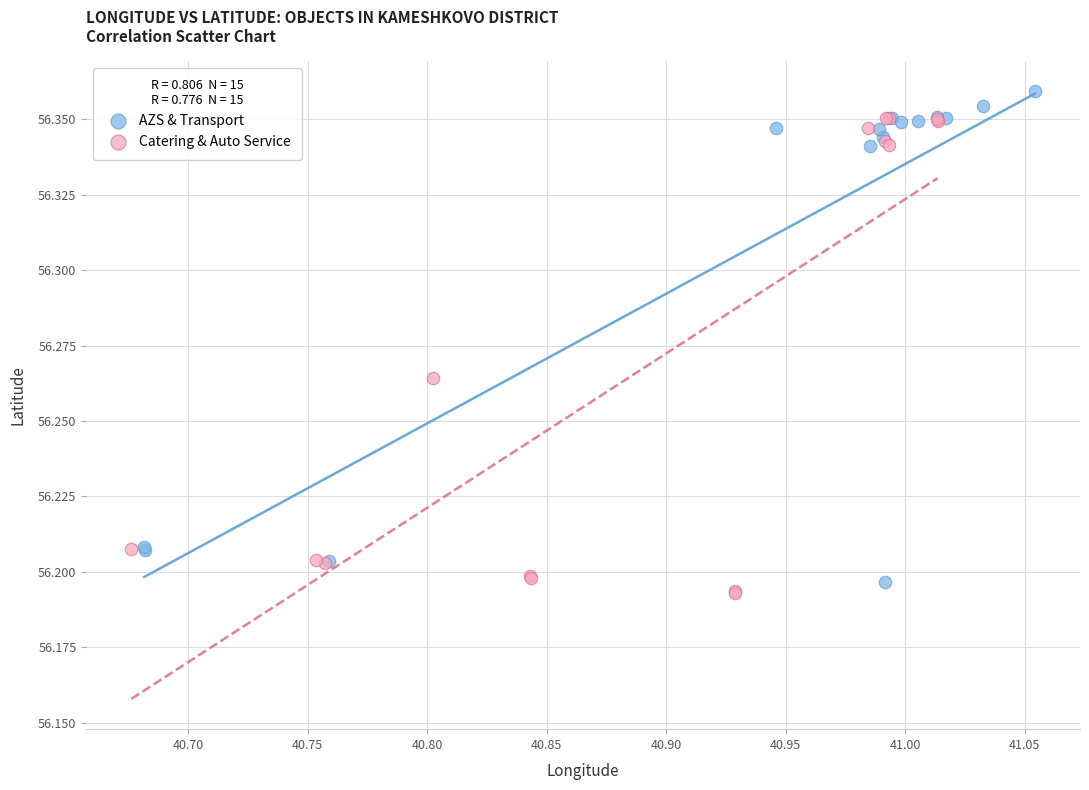

What are all the series names shown in the legend?

AZS & Transport, Catering & Auto Service